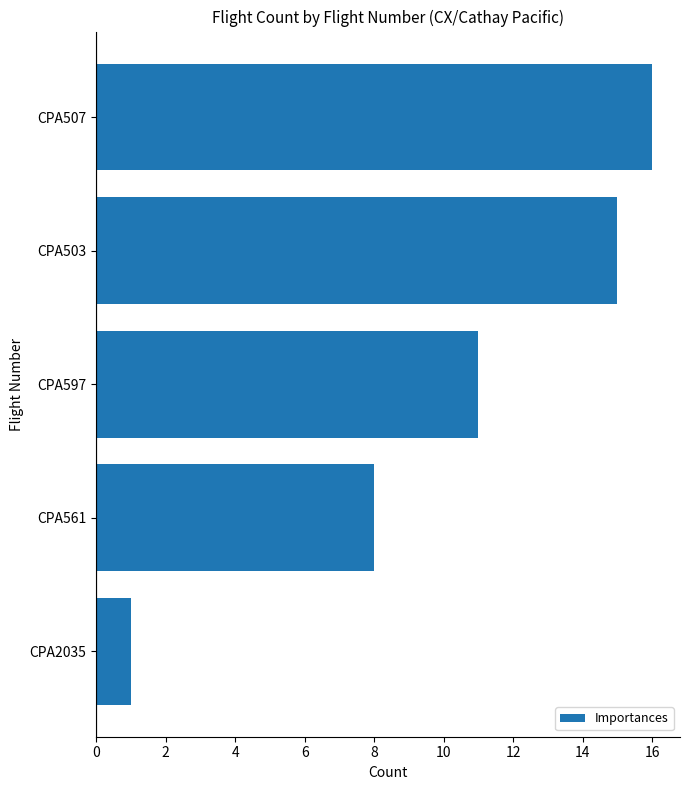

What is the minimum value shown in the chart?

1